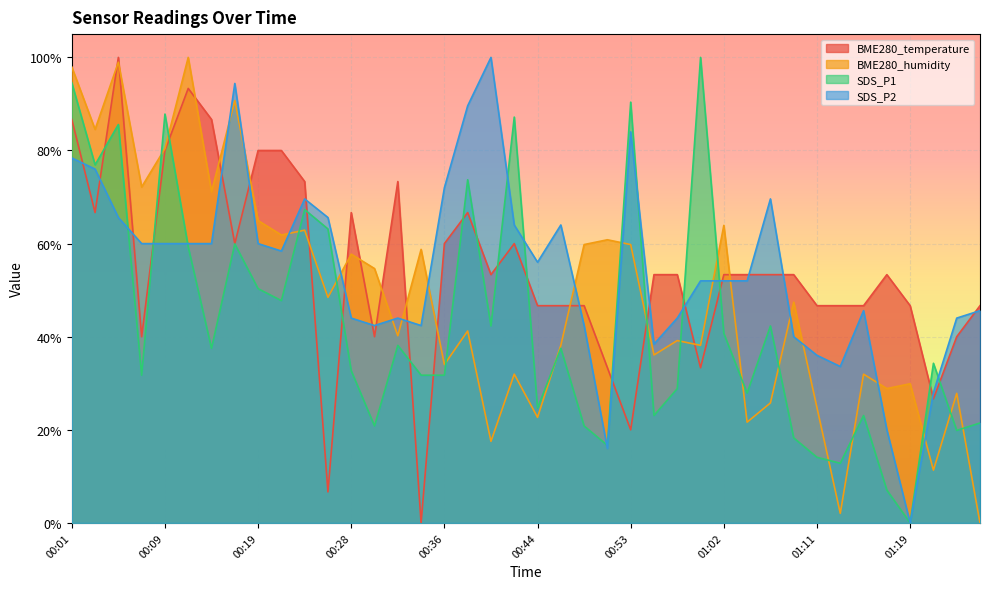

Which series has the widest spread of values?

BME280_temperature